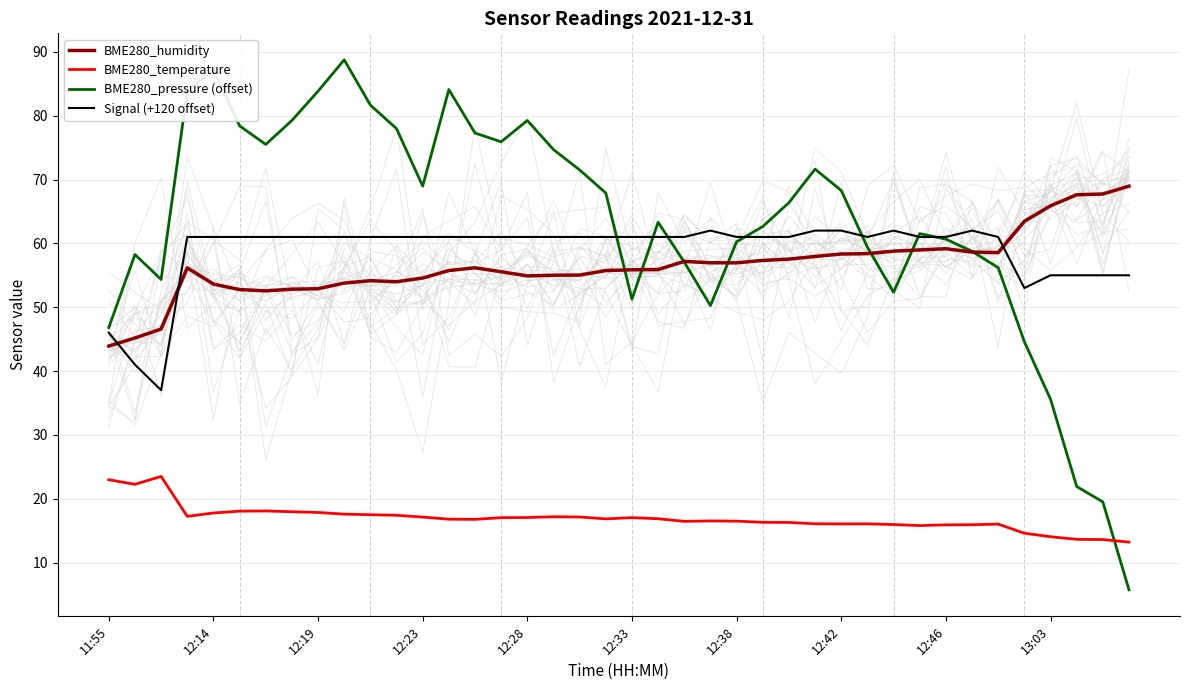

Which series has the widest spread of values?

BME280_pressure (offset)